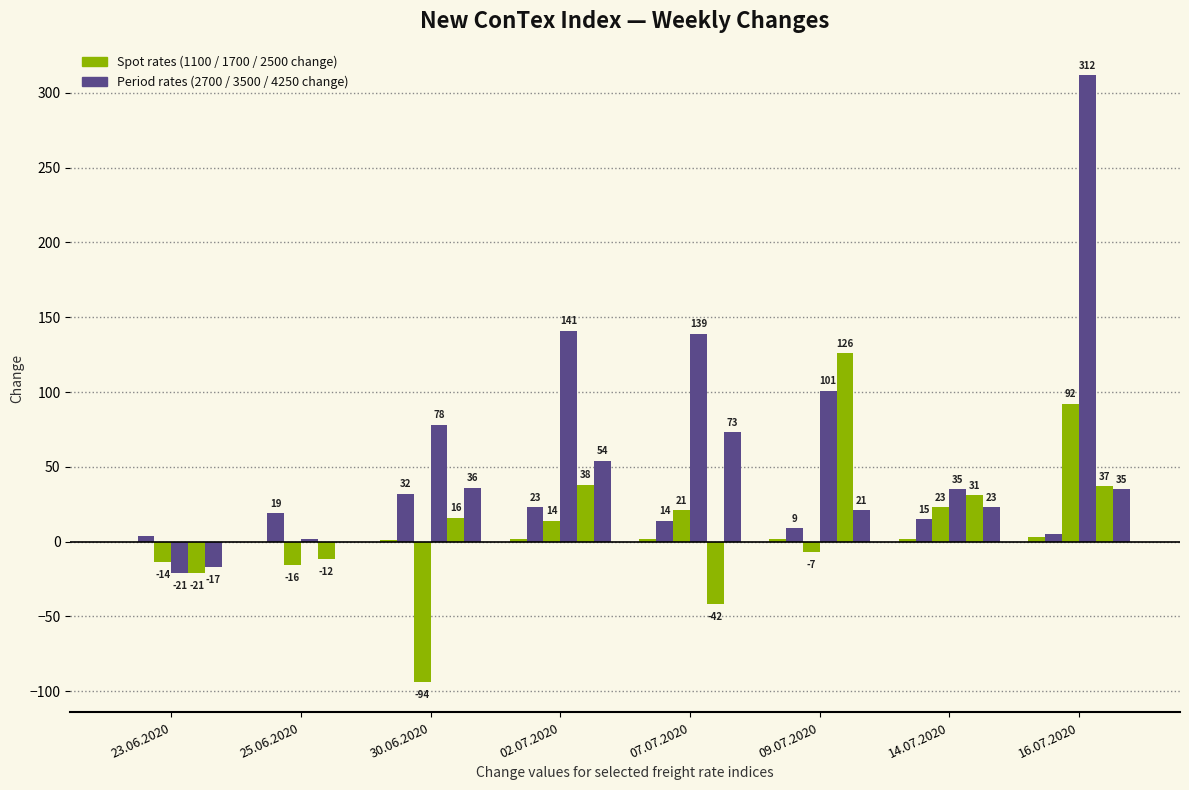

Reading right to left, transcribe all the data shown in this chart.

1100 change: 16.07.2020=3	14.07.2020=2	09.07.2020=2	07.07.2020=2	02.07.2020=2	30.06.2020=1	25.06.2020=0	23.06.2020=0
1700 change: 16.07.2020=5	14.07.2020=15	09.07.2020=9	07.07.2020=14	02.07.2020=23	30.06.2020=32	25.06.2020=19	23.06.2020=4
3500 change: 16.07.2020=92	14.07.2020=23	09.07.2020=-7	07.07.2020=21	02.07.2020=14	30.06.2020=-94	25.06.2020=-16	23.06.2020=-14
4250 change: 16.07.2020=312	14.07.2020=35	09.07.2020=101	07.07.2020=139	02.07.2020=141	30.06.2020=78	25.06.2020=2	23.06.2020=-21
2500 change: 16.07.2020=37	14.07.2020=31	09.07.2020=126	07.07.2020=-42	02.07.2020=38	30.06.2020=16	25.06.2020=-12	23.06.2020=-21
2700 change: 16.07.2020=35	14.07.2020=23	09.07.2020=21	07.07.2020=73	02.07.2020=54	30.06.2020=36	25.06.2020=0	23.06.2020=-17